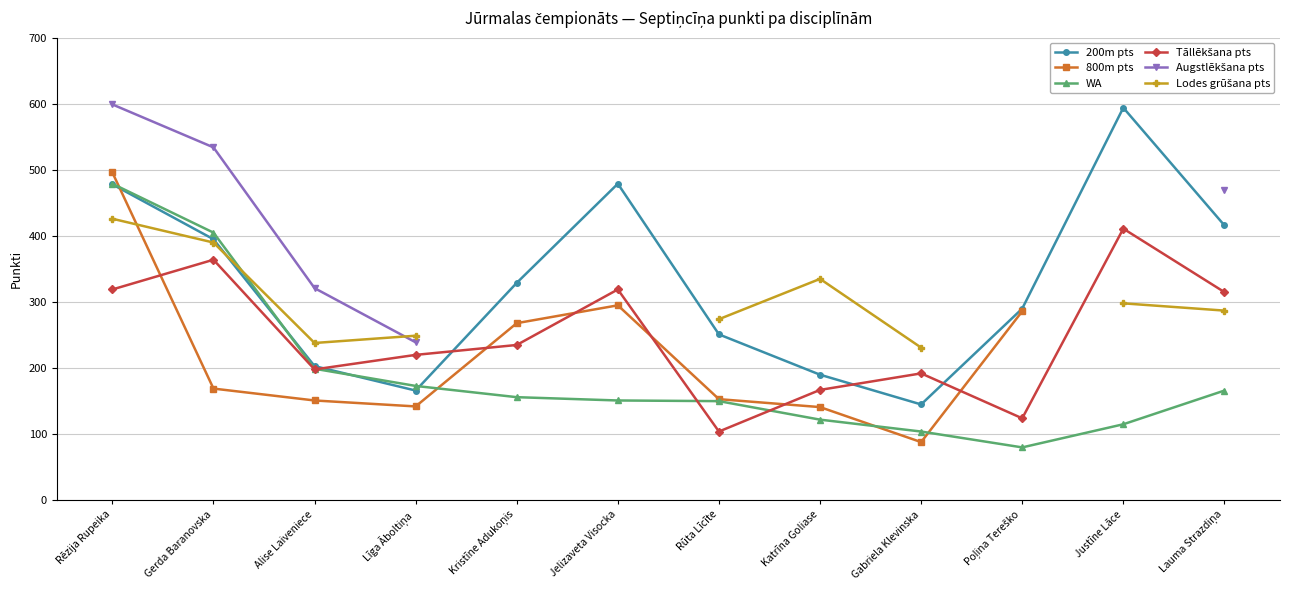

The value of WA at Gabriela Klevinska is 104.0. True or false?

True